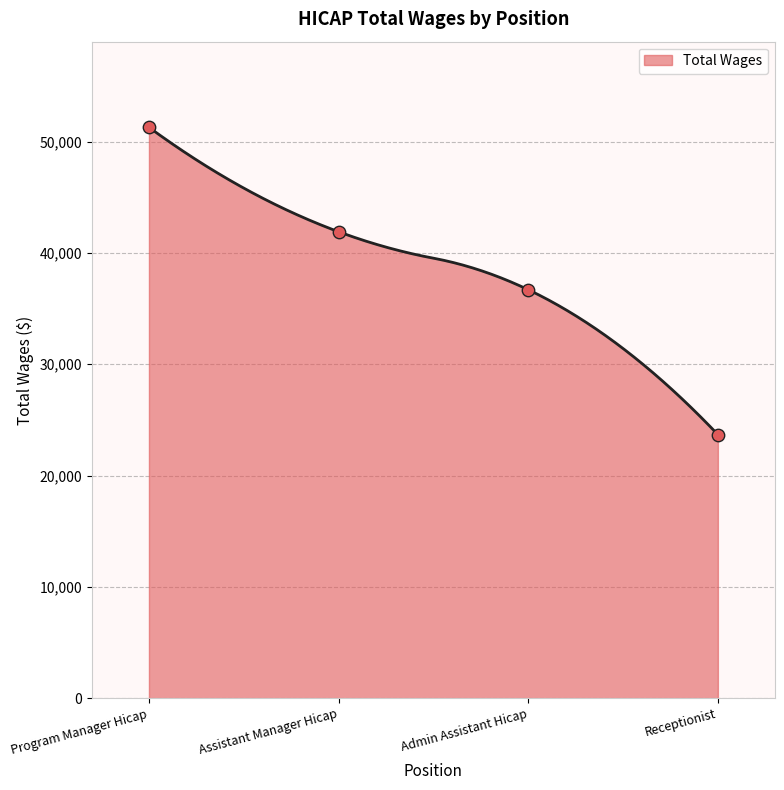

What is the ratio of the value at Admin Assistant Hicap to the value at Program Manager Hicap?

0.7